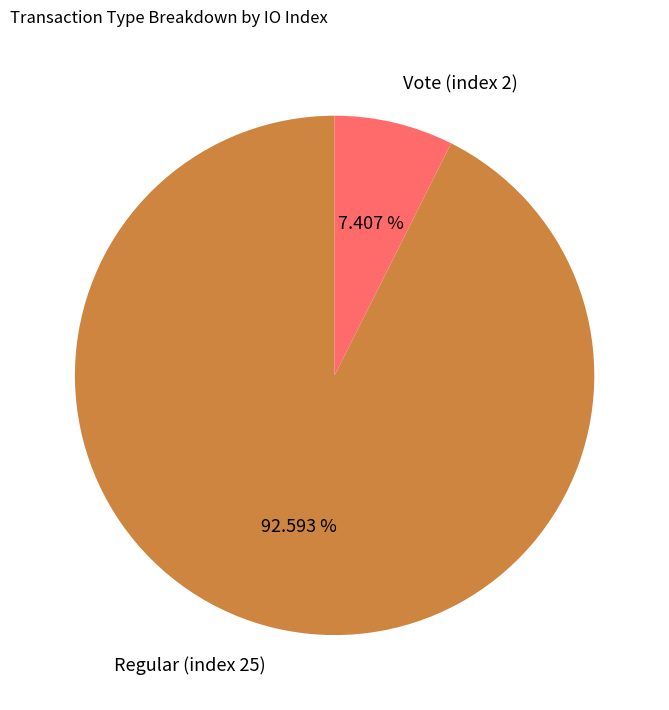

Does Regular (index 25) represent more than half of the total?

Yes